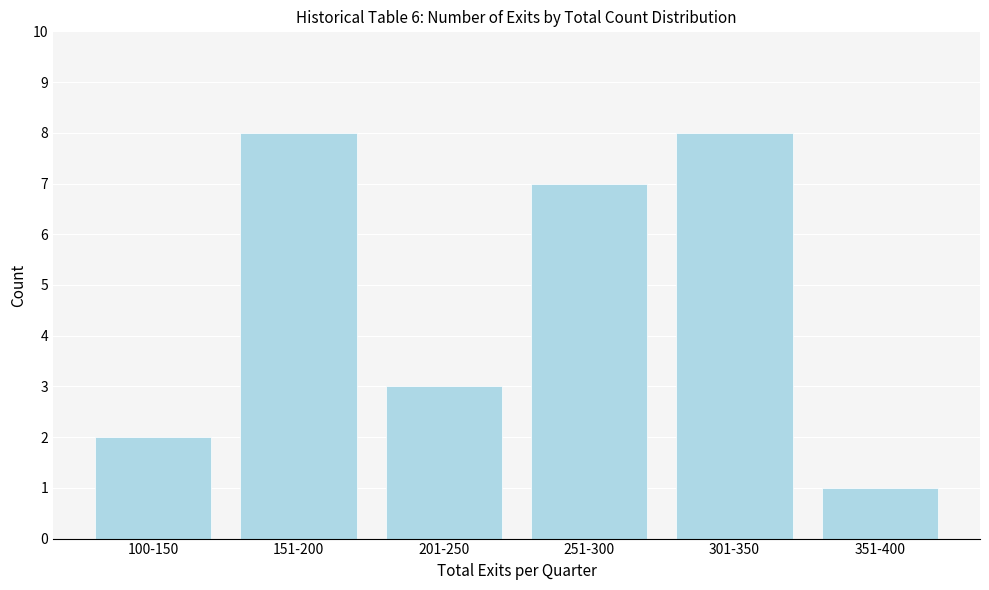

Reading right to left, extract all data points from this chart.

1	8	7	3	8	2